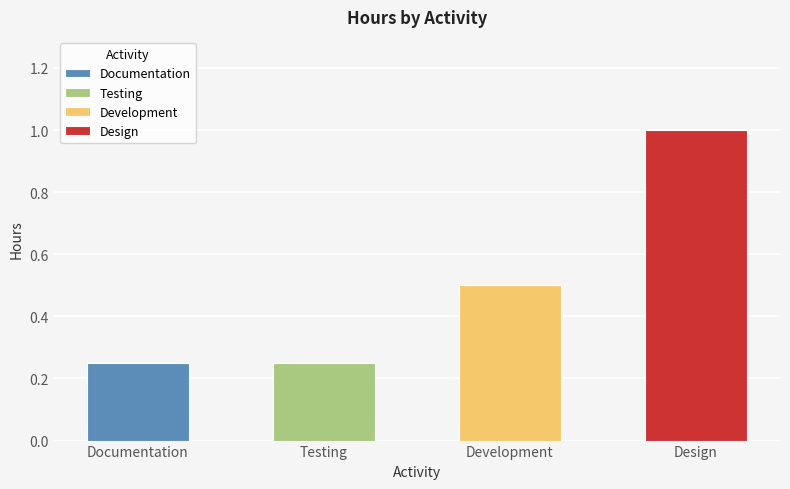

What is the change in value from Documentation to Development?

+0.2